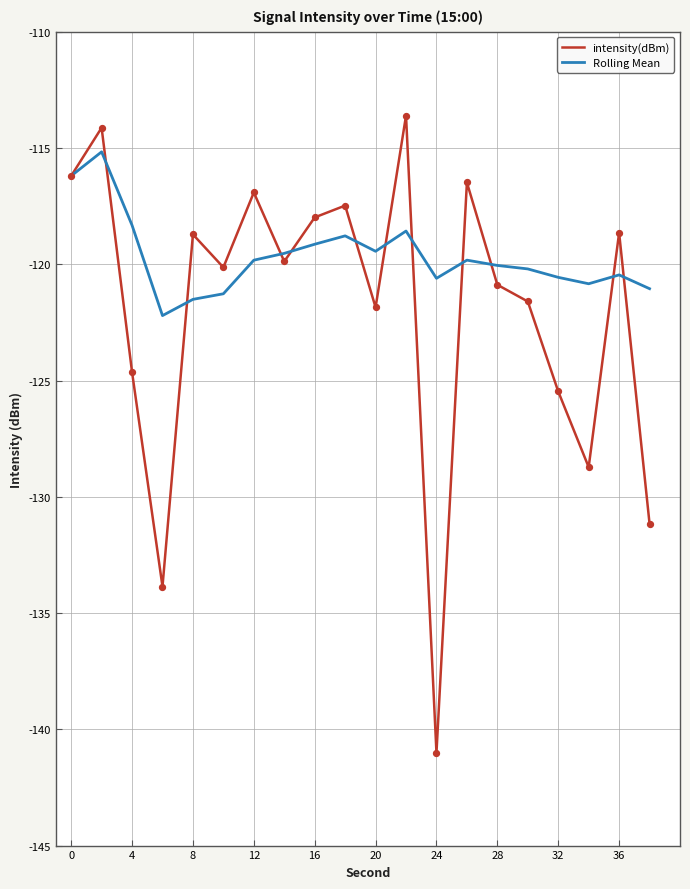

Which series has the largest total across all categories?

Rolling Mean